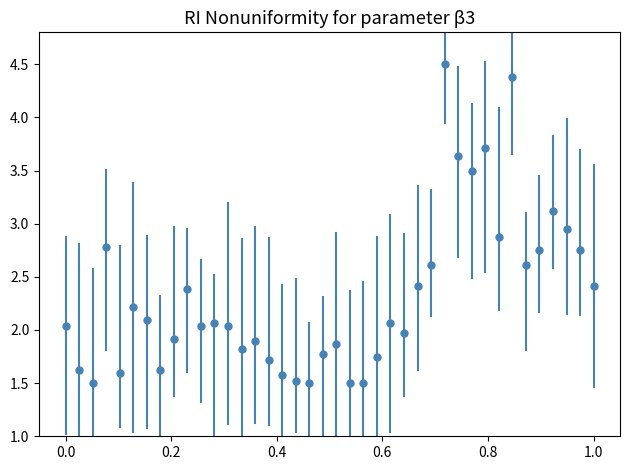

What is the value of the 31st point from the left?

3.5